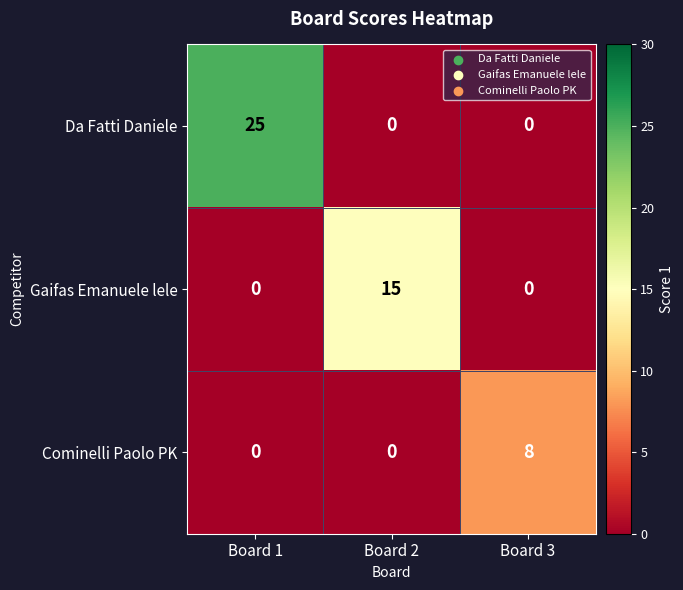

True or false: Da Fatti Daniele has a value of 10 at Board 1.

False